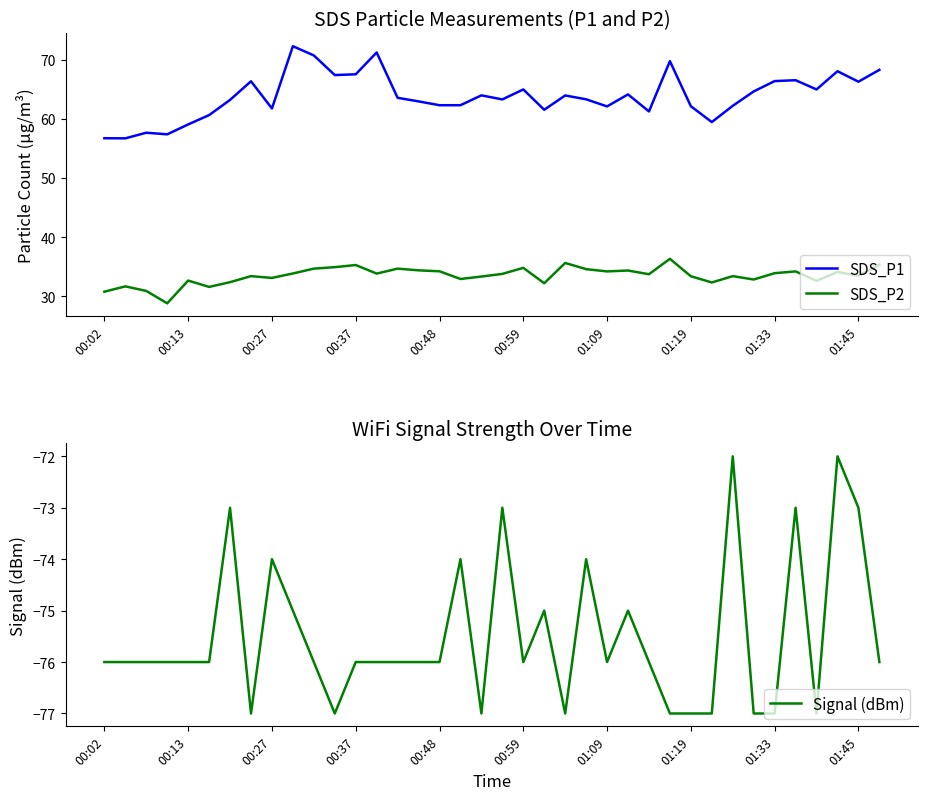

Which has a higher value, 18 or 35?

35